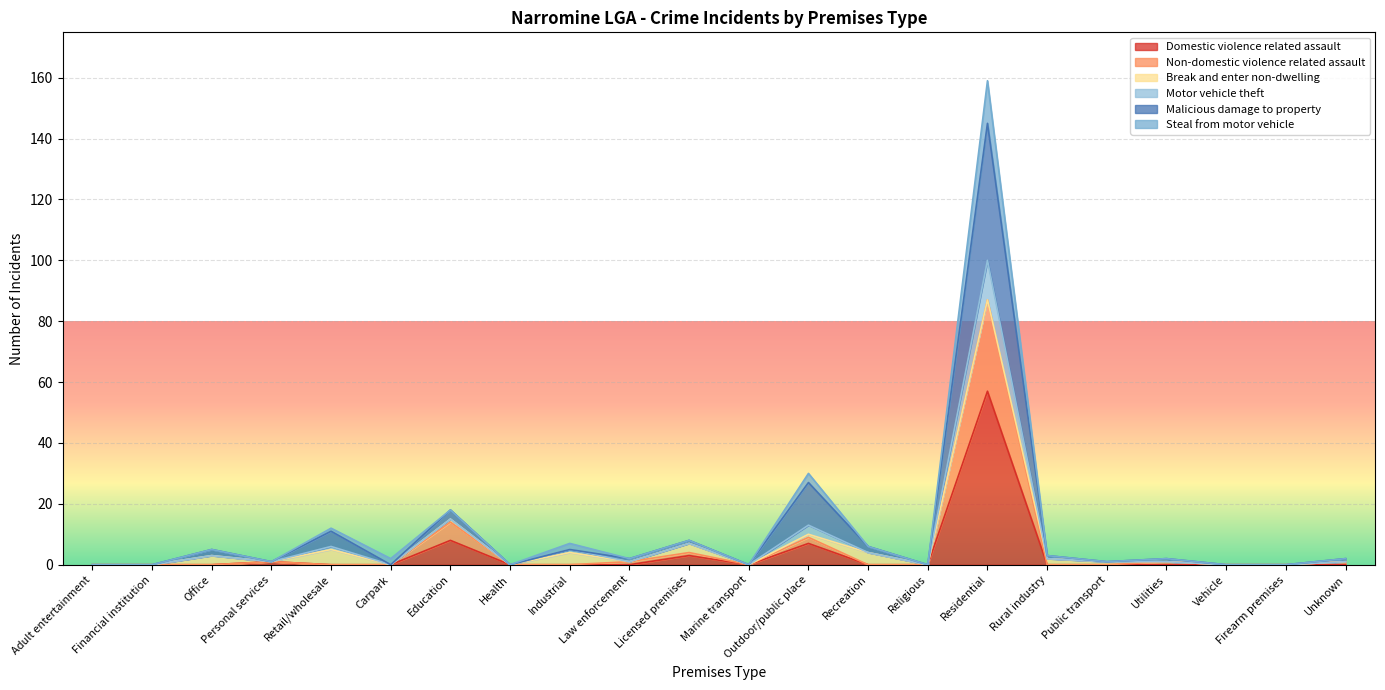

Is the value of Motor vehicle theft at Financial institution greater than the value of Malicious damage to property at Adult entertainment?

No